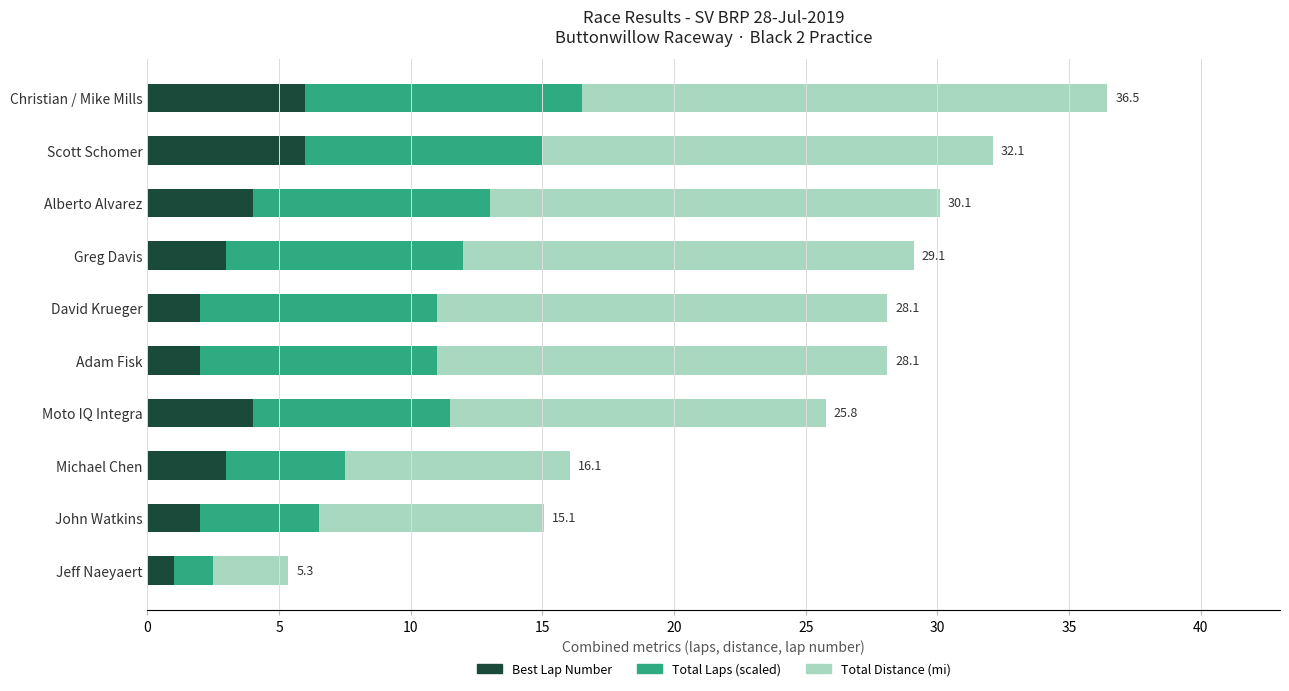

Read the Best Lap Number value at Alberto Alvarez.

4.0